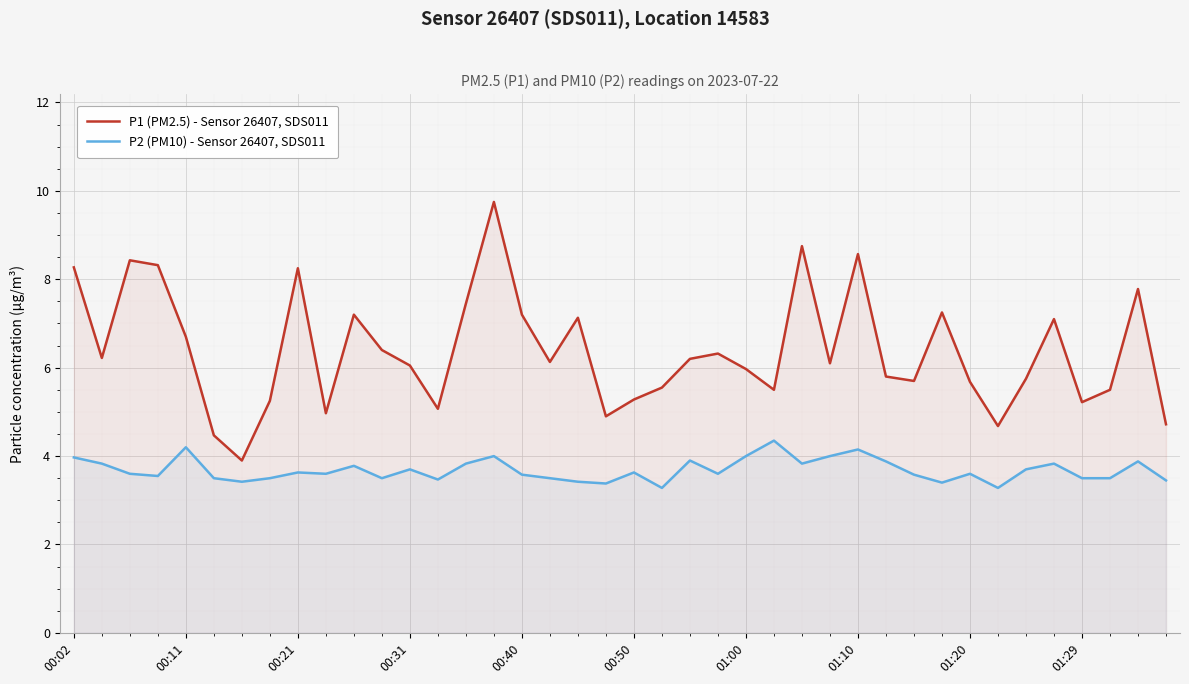

Is it true that P2 (PM10) - Sensor 26407, SDS011 equals 6.1 at 01:10?

False